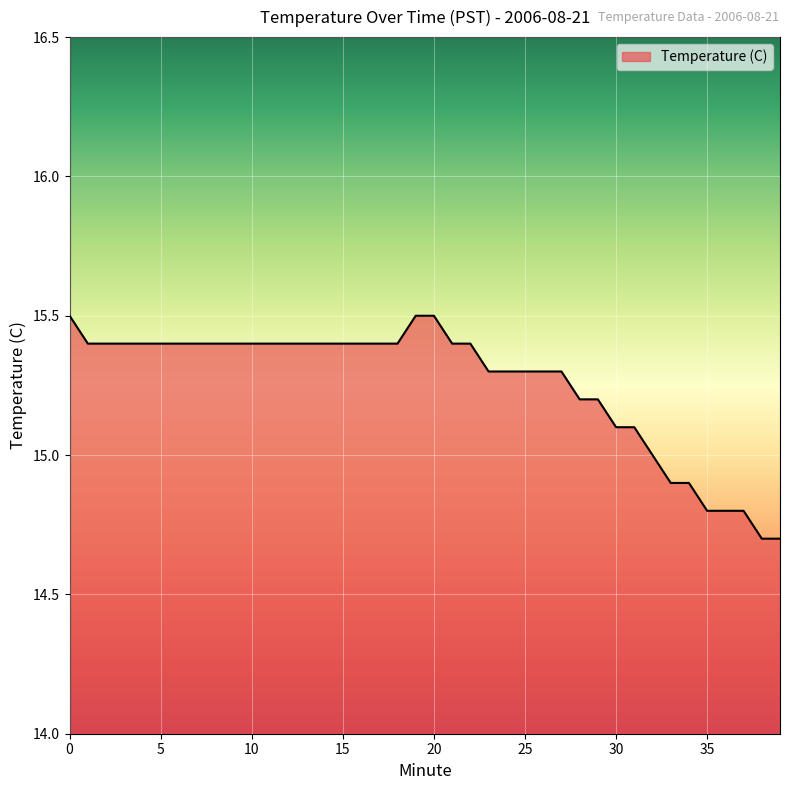

What is the difference between the maximum and minimum values?

0.8